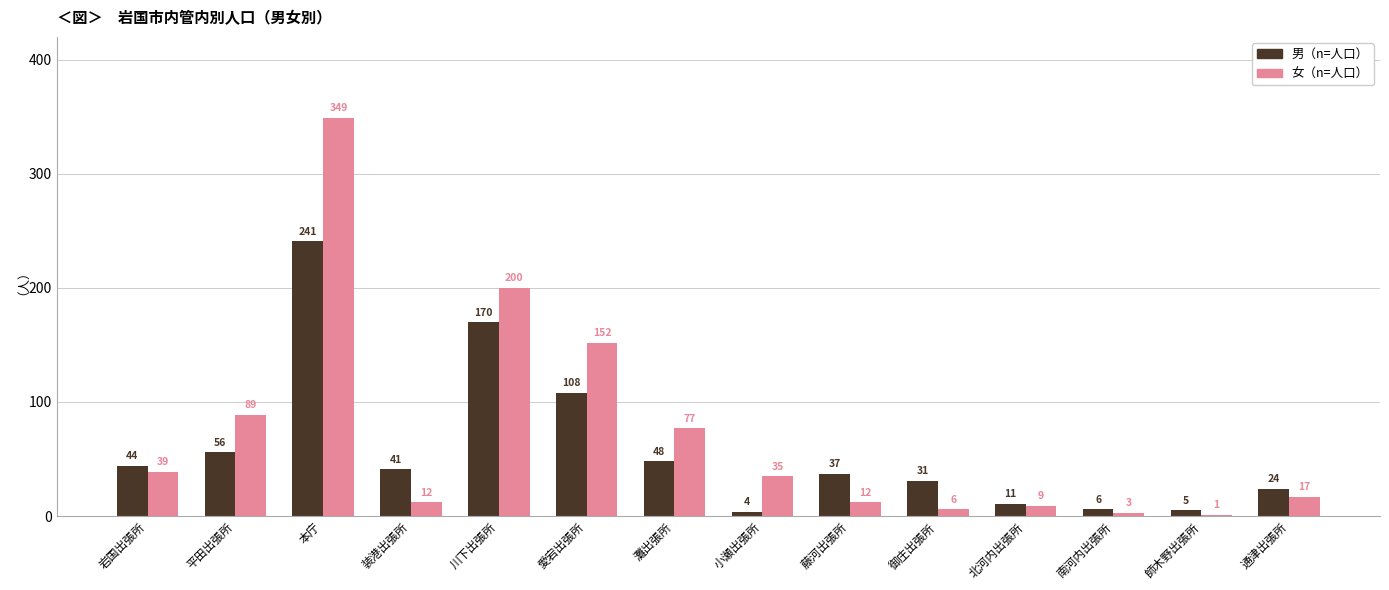

Reading left to right, extract all data points from this chart.

男（n=人口）: 岩国出張所=44	平田出張所=56	本庁=241	装港出張所=41	川下出張所=170	愛宕出張所=108	灘出張所=48	小瀬出張所=4	藤河出張所=37	御庄出張所=31	北河内出張所=11	南河内出張所=6	師木野出張所=5	通津出張所=24
女（n=人口）: 岩国出張所=39	平田出張所=89	本庁=349	装港出張所=12	川下出張所=200	愛宕出張所=152	灘出張所=77	小瀬出張所=35	藤河出張所=12	御庄出張所=6	北河内出張所=9	南河内出張所=3	師木野出張所=1	通津出張所=17